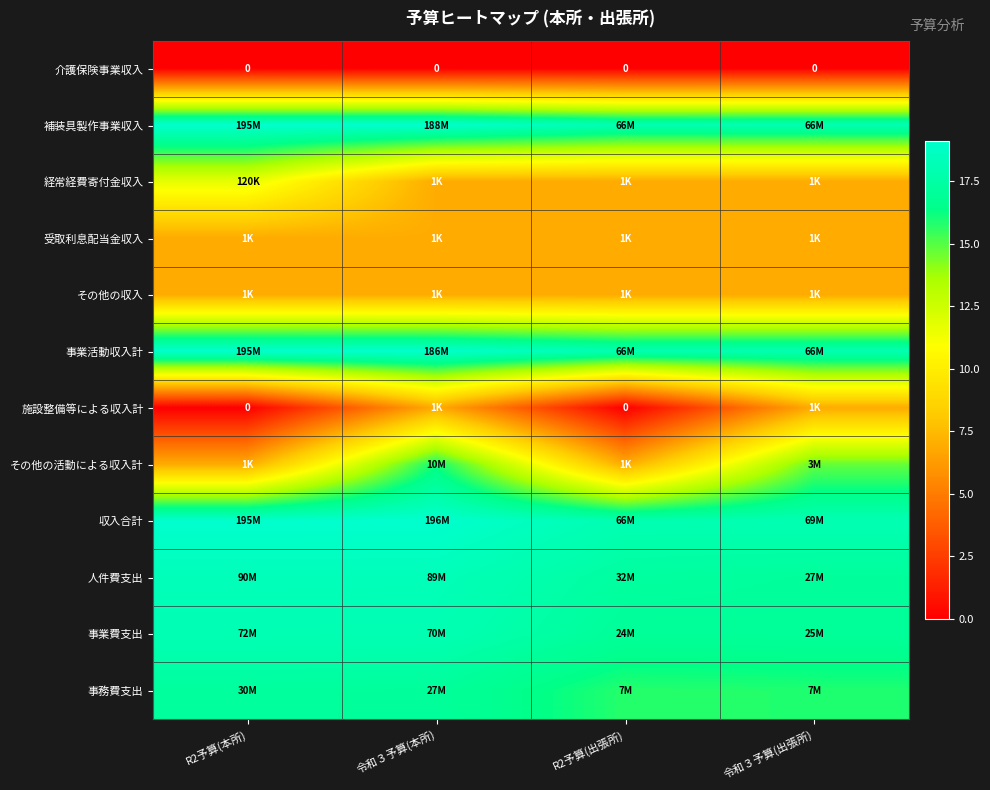

At which category is the sum across all series the highest?

令和３予算(本所)